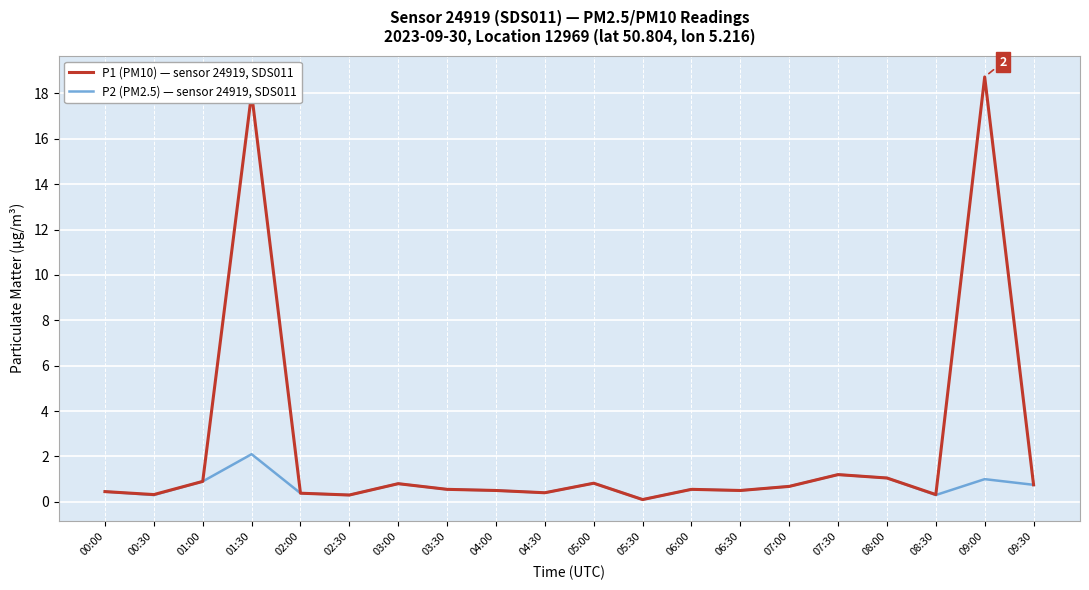

What position from the left is 09:00?

19